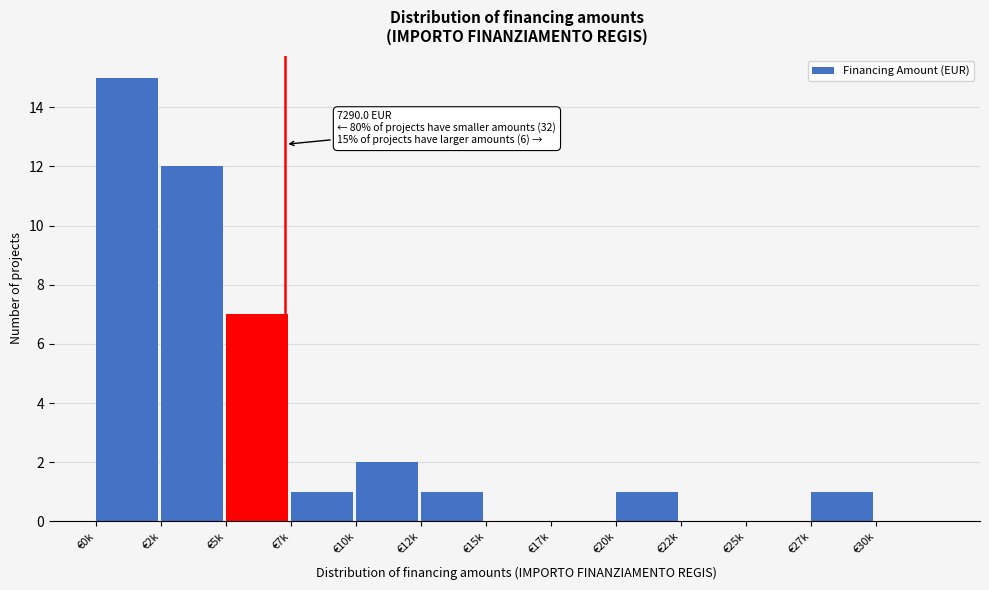

Reading right to left, what are all the values shown in this chart?

€30k=0	€27k=1	€25k=0	€22k=0	€20k=1	€17k=0	€15k=0	€12k=1	€10k=2	€7k=1	€5k=7	€2k=12	€0k=15